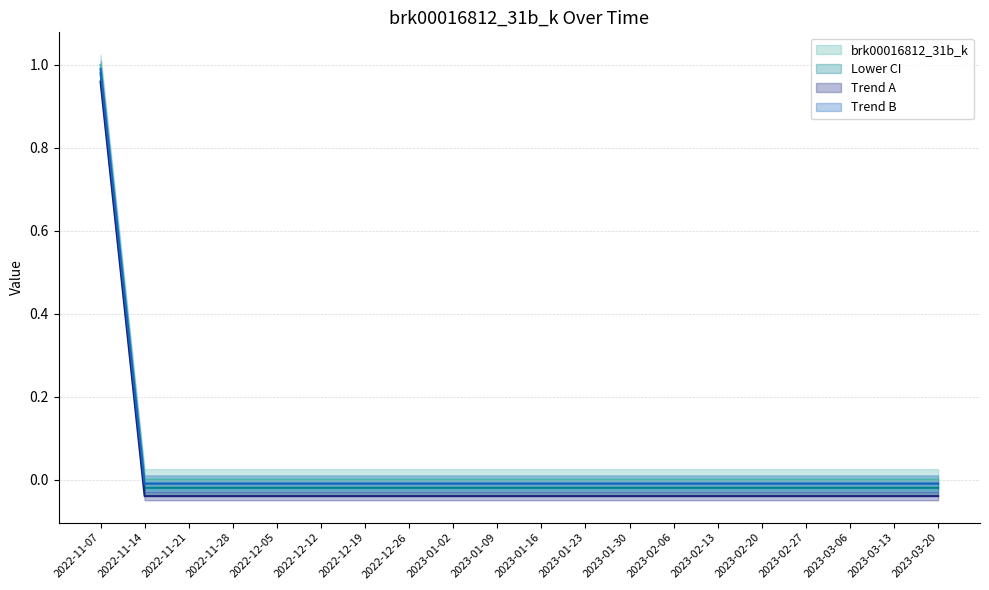

True or false: brk00016812_31b_k has a value of -0.4 at 2022-11-14.

False